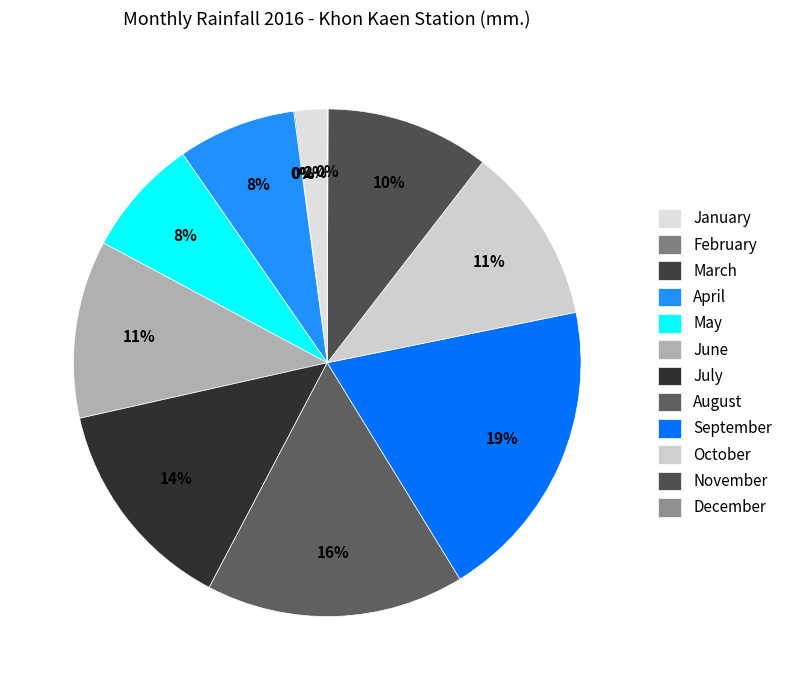

How many slices are in this pie chart?

12